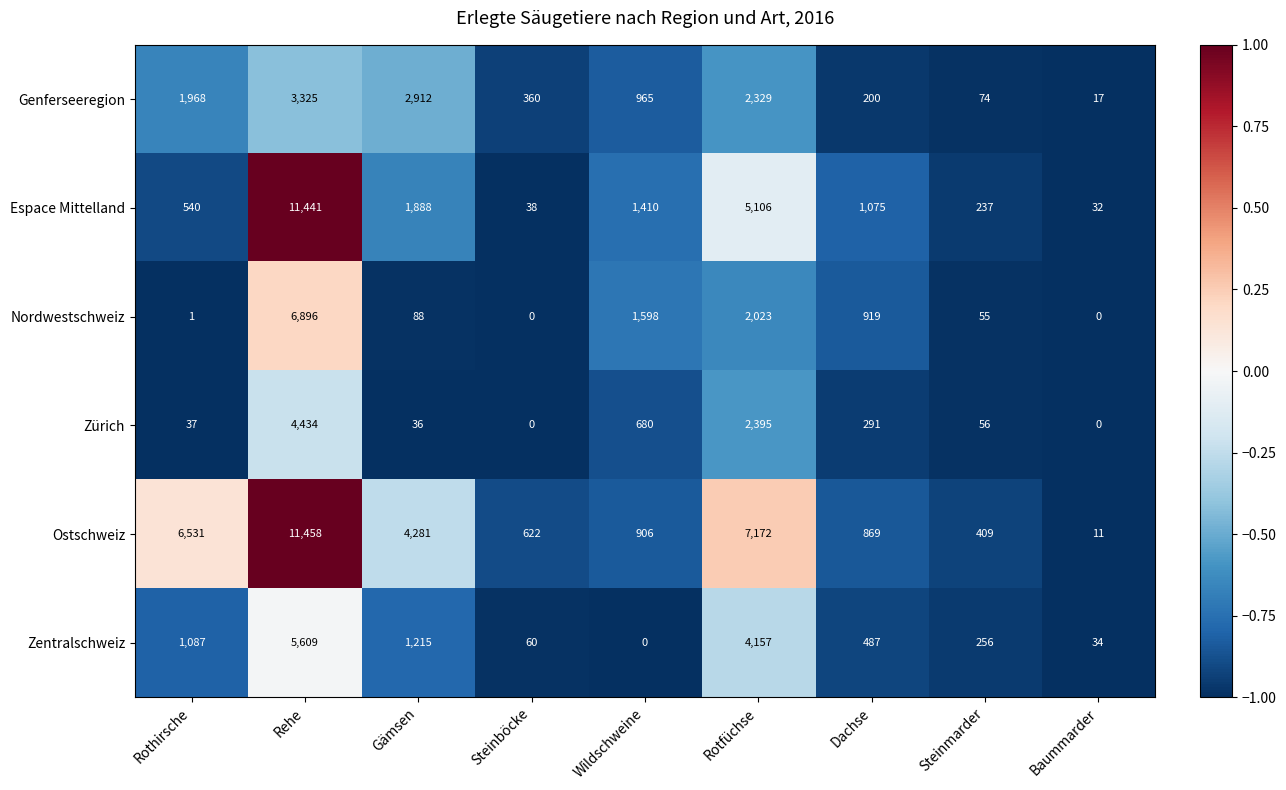

Is it true that Genferseeregion equals 1284 at Wildschweine?

False